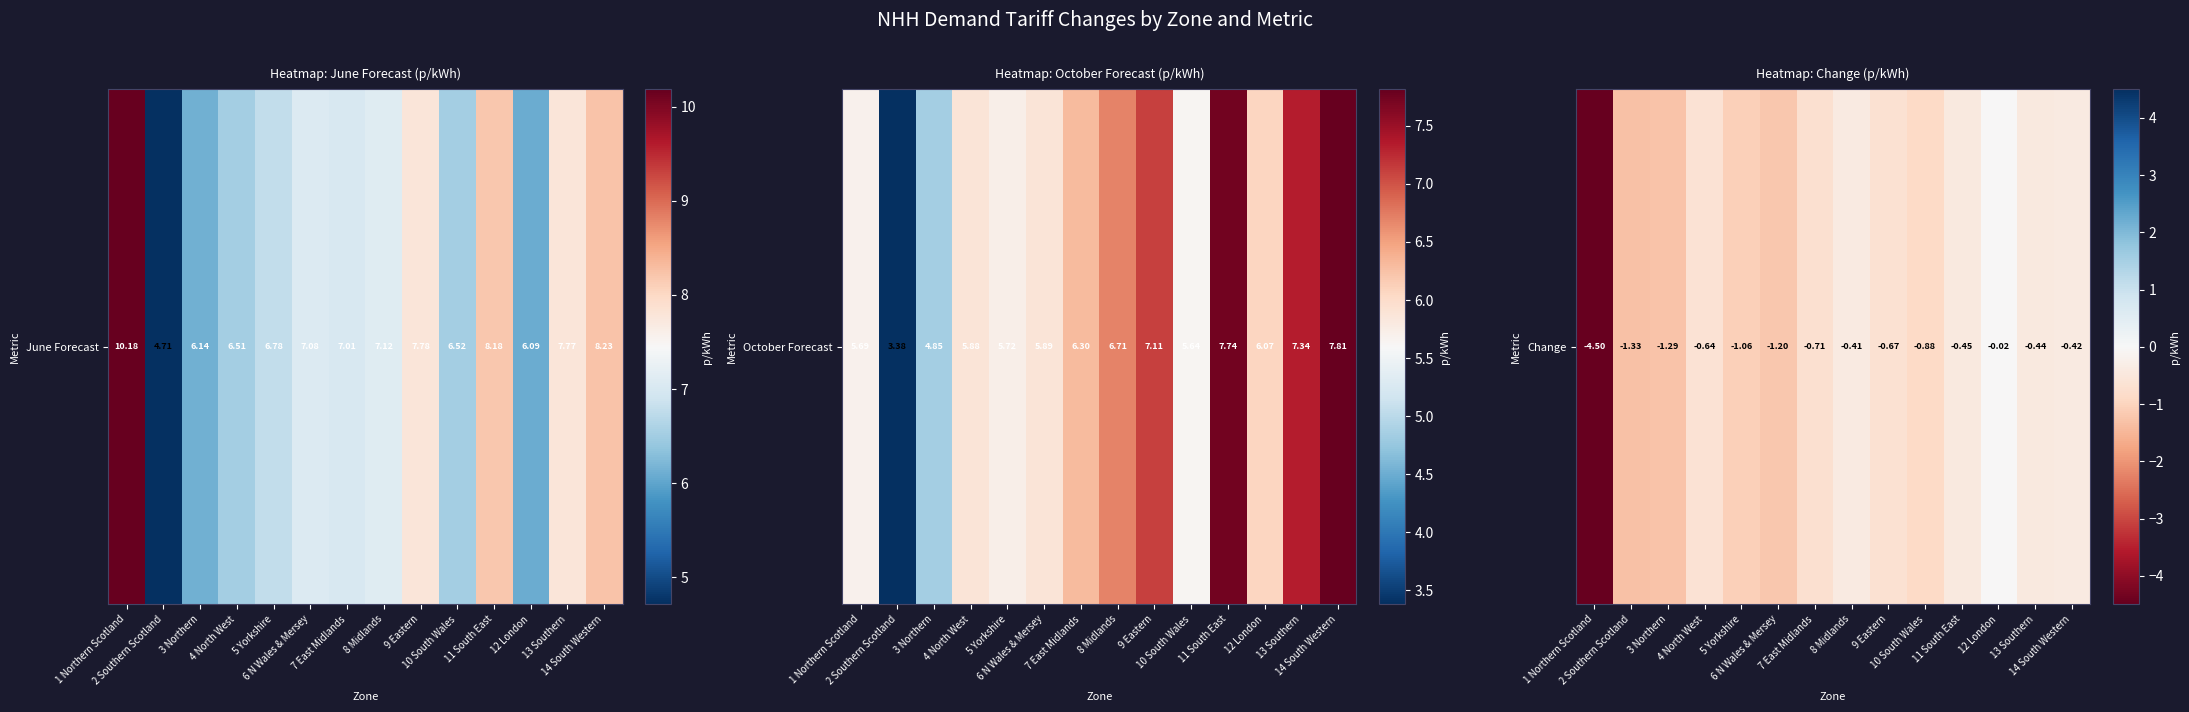

At which label is the value closest to -2?

2 Southern Scotland